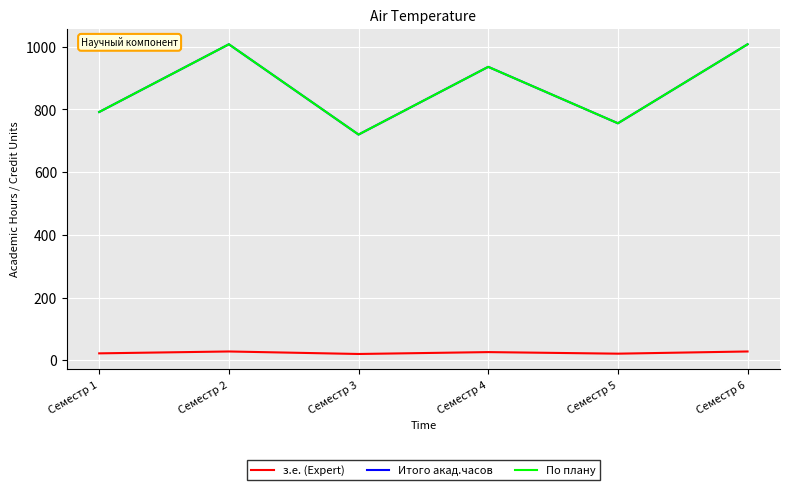

What is the total value across all series at Семестр 4?

1898